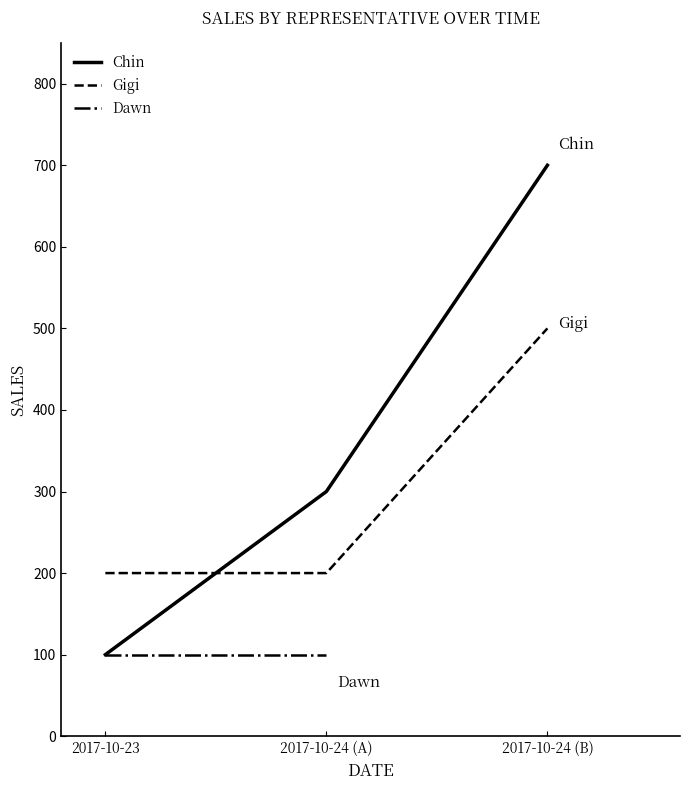

What is the average value of the Gigi series?

300